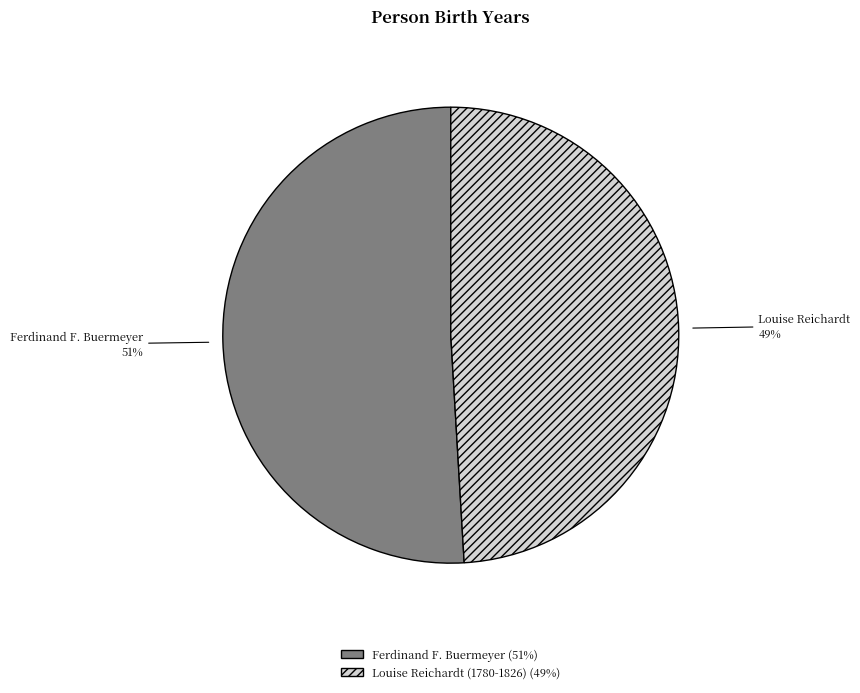

How many segments does this pie chart have?

2